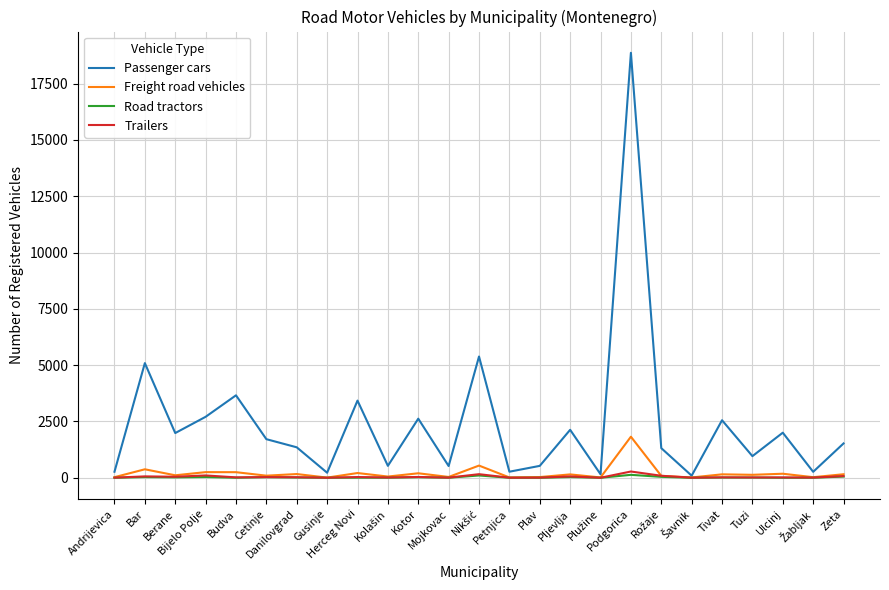

At which category is the sum across all series the highest?

Podgorica